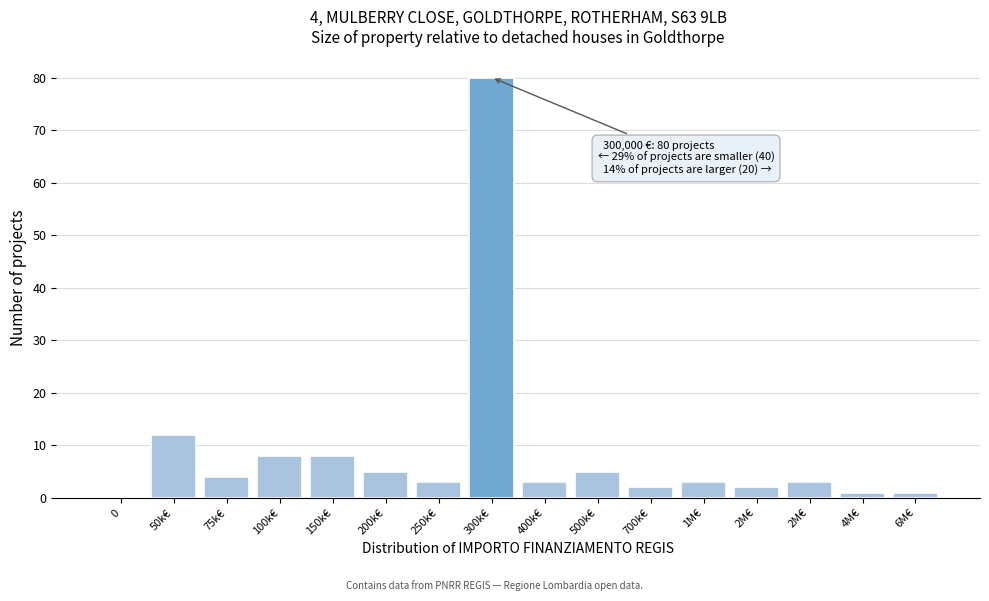

Count the number of categories in the chart.

16